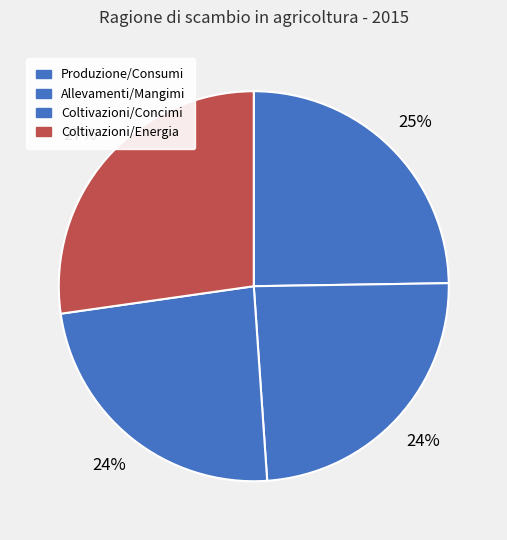

Which category has the smallest portion of the pie?

Coltivazioni/Concimi